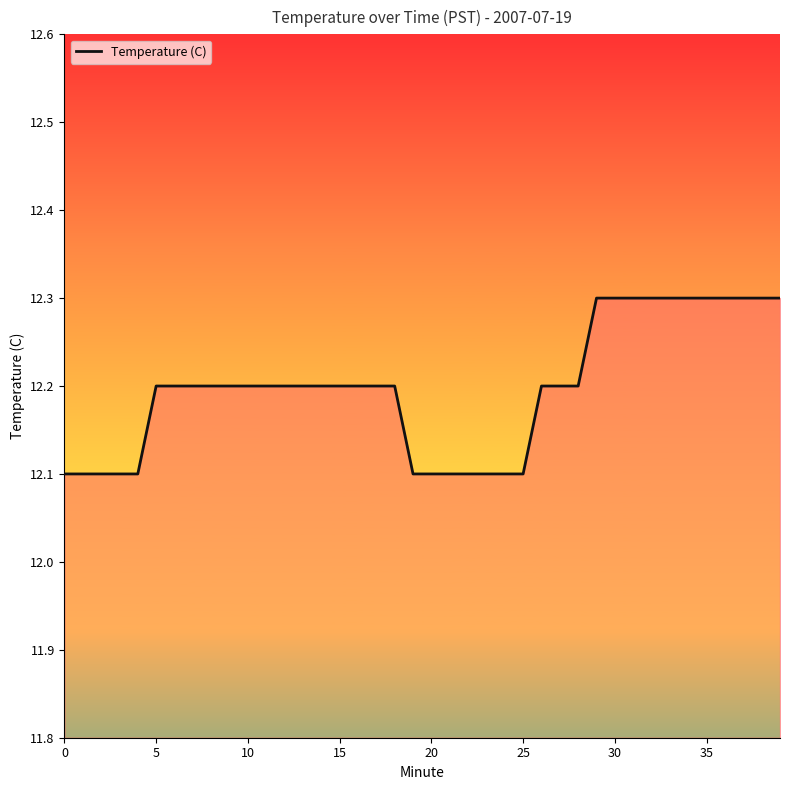

What is the greatest value displayed?

12.3